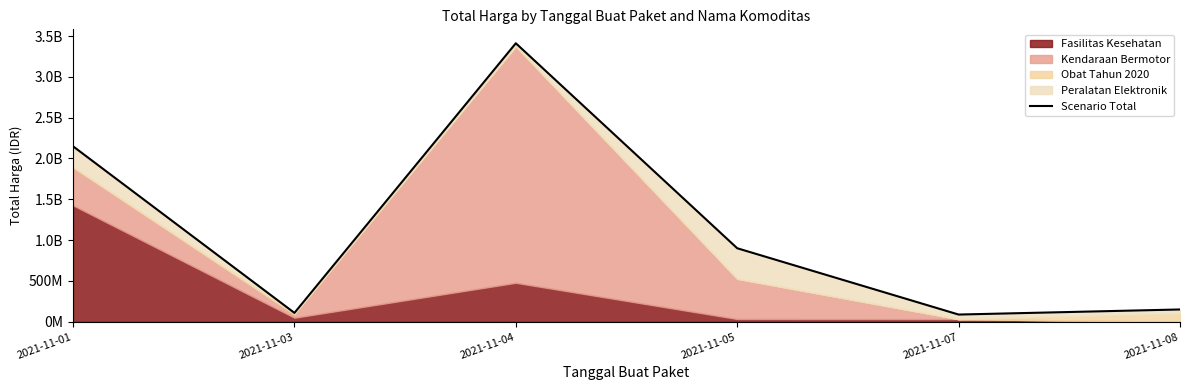

The chart shows a value of 1377940369 at 2021-11-05. True or false?

False